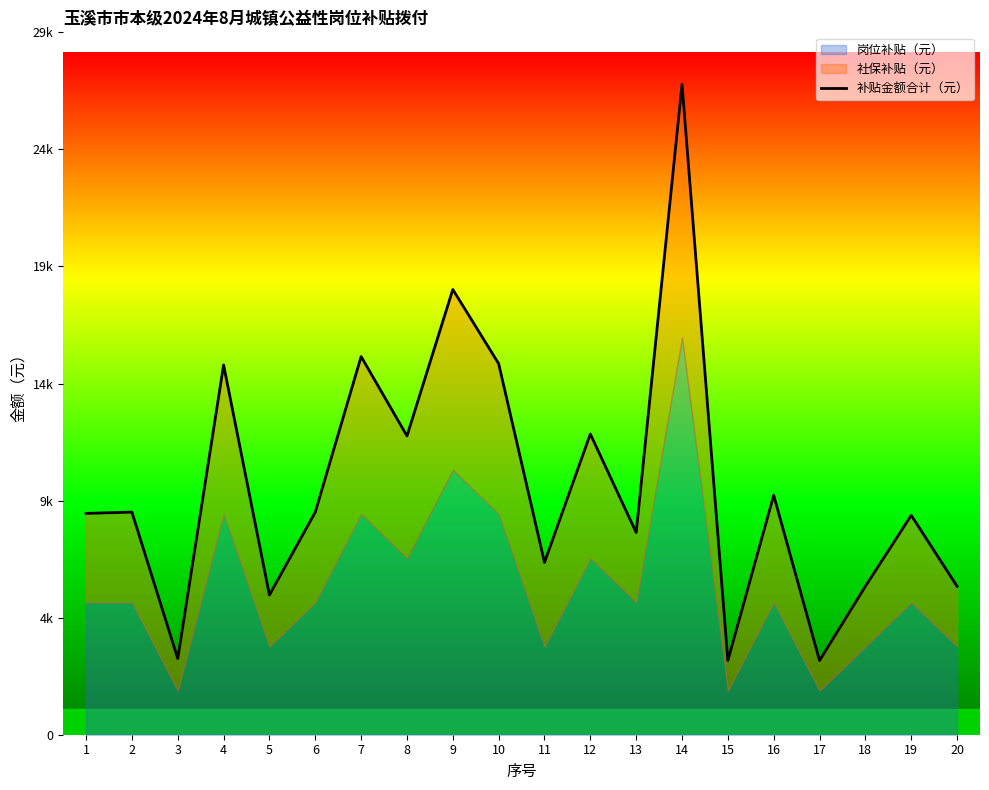

What is the sum of the values at 8 and 4?

27863.4